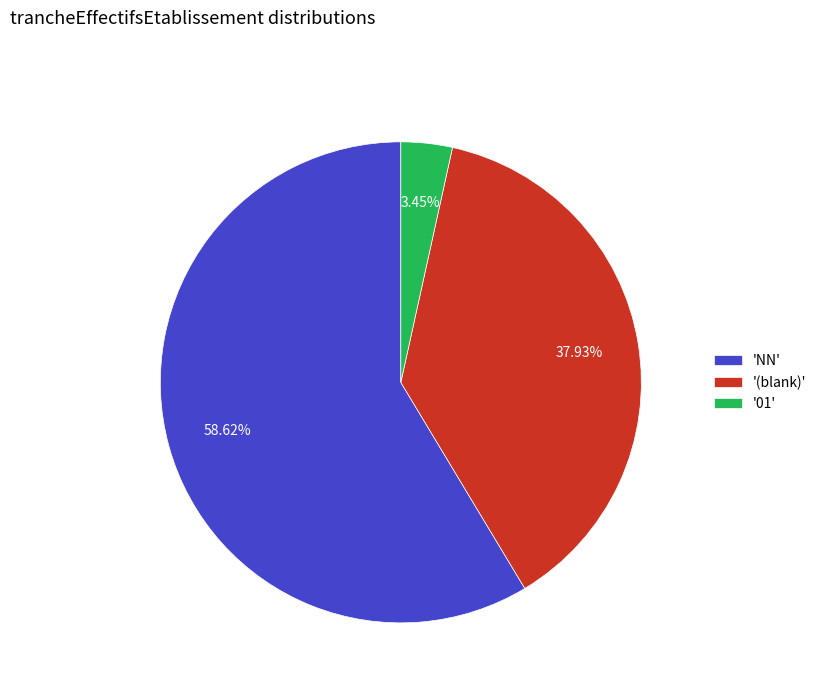

To the nearest percent, what is the difference between the largest and smallest slice percentages?

55%